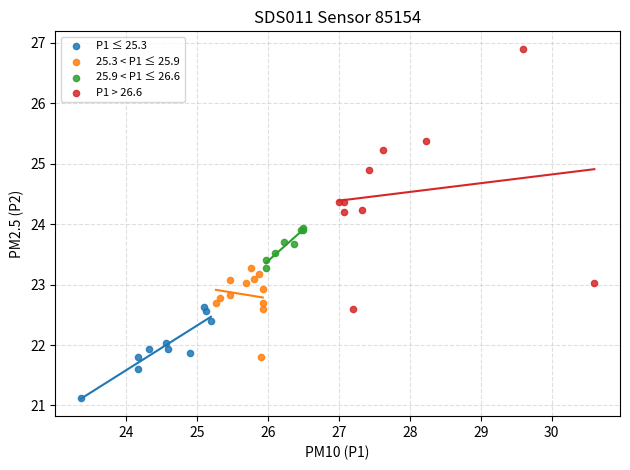

Which series has the widest spread of Y values?

P1 > 26.6